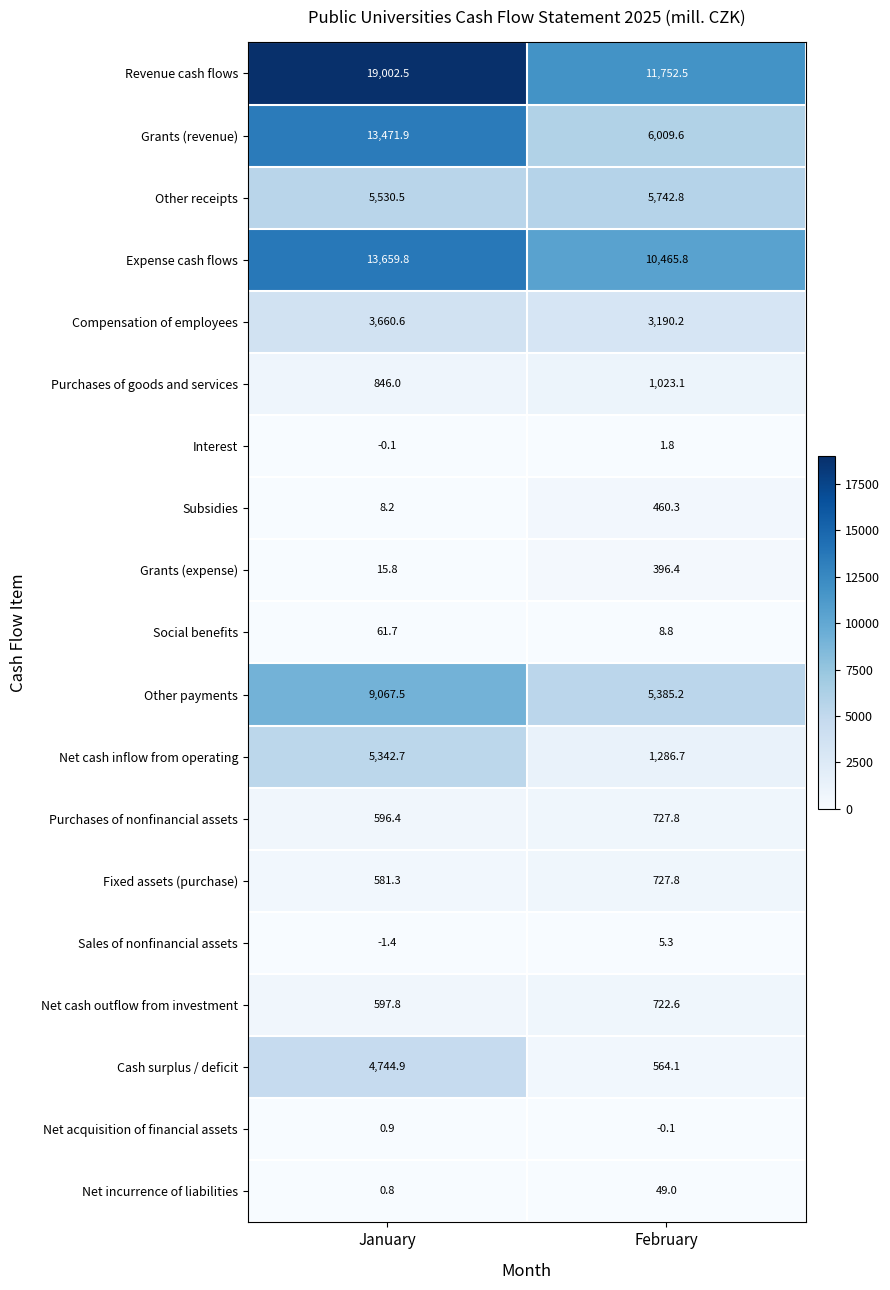

At which category is the sum across all series the highest?

January